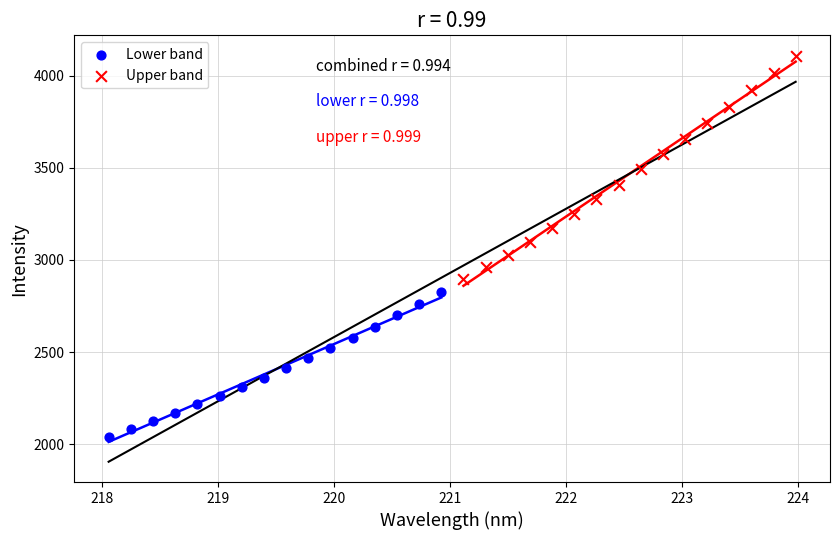

Which series has the widest spread of Y values?

Upper band